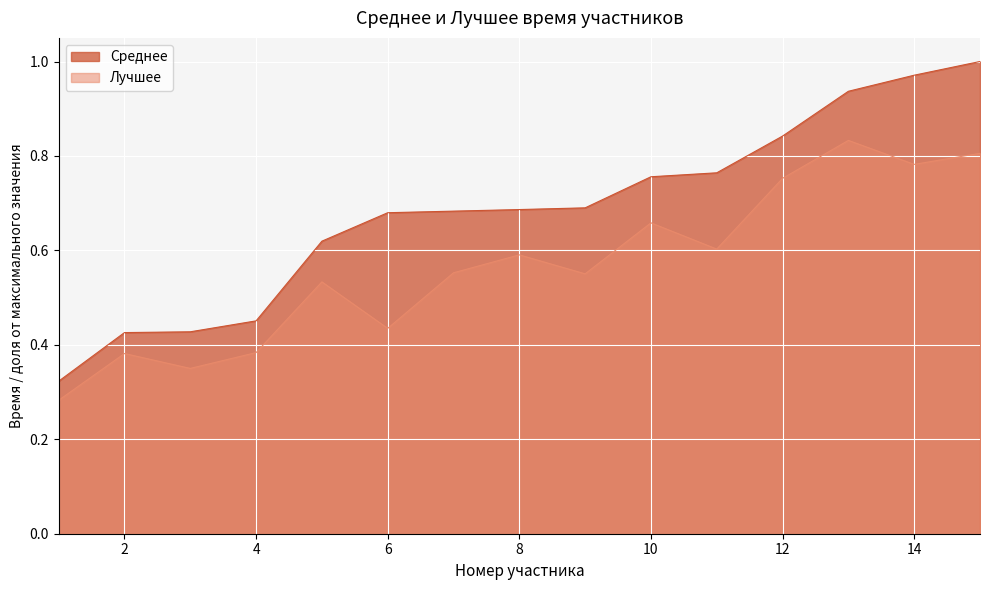

Rank the series by their maximum value, from lowest to highest.

Лучшее, Среднее